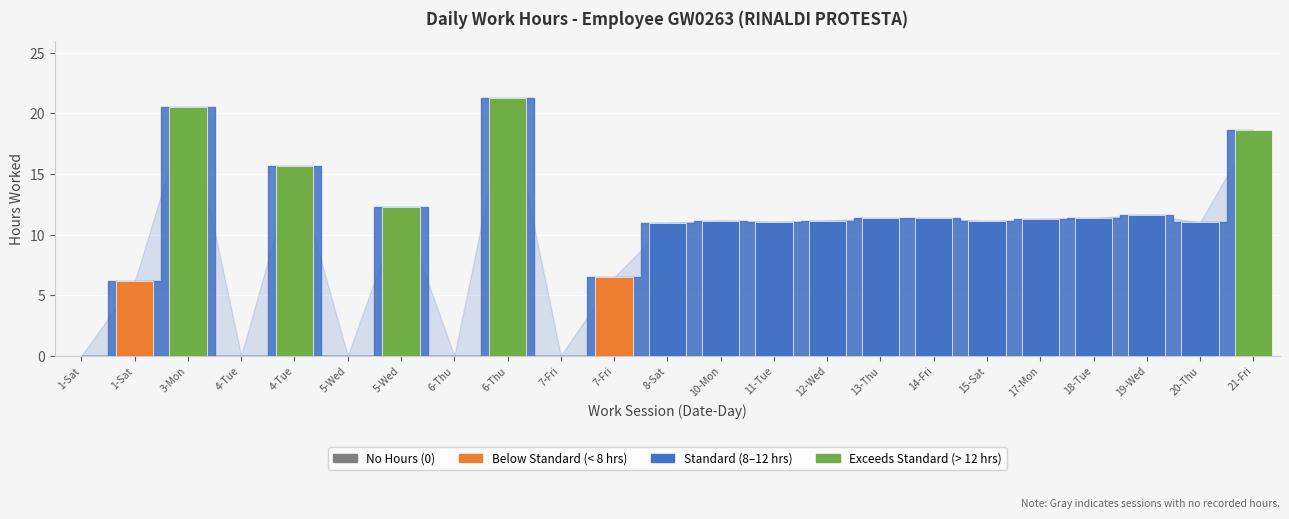

How many data points are less than 11?

8